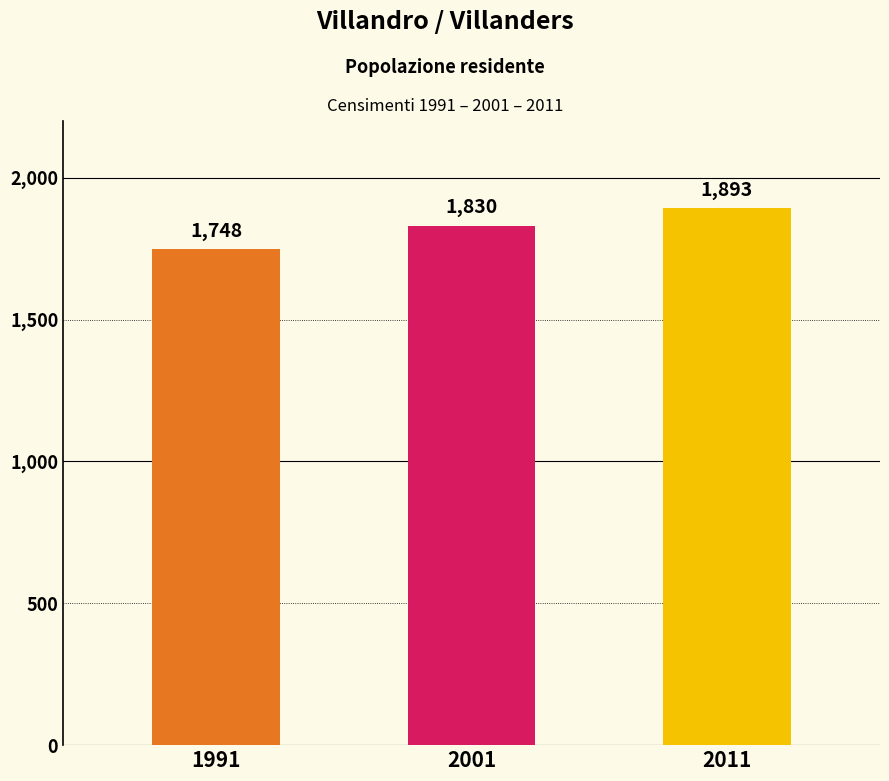

Is it true that the value at 2011 is 1049?

False